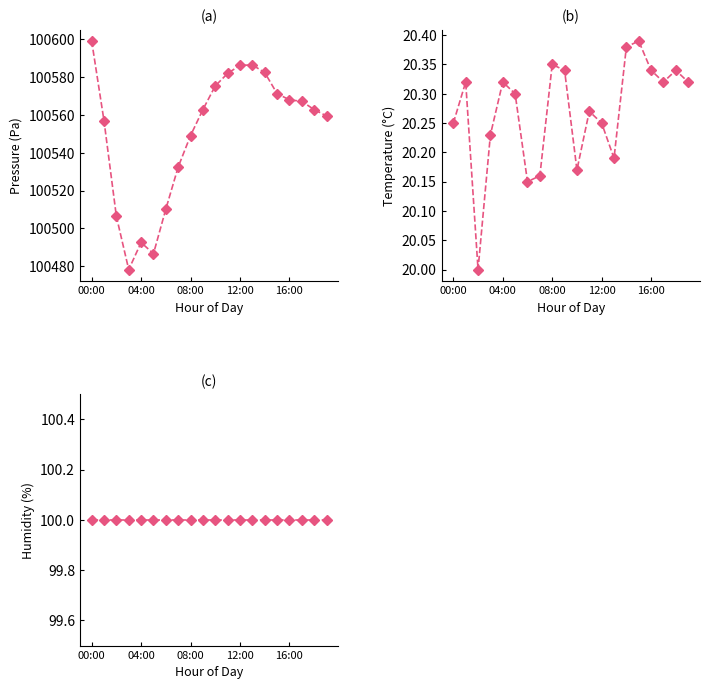

Is it true that humidity equals 171.4 at 18?

False